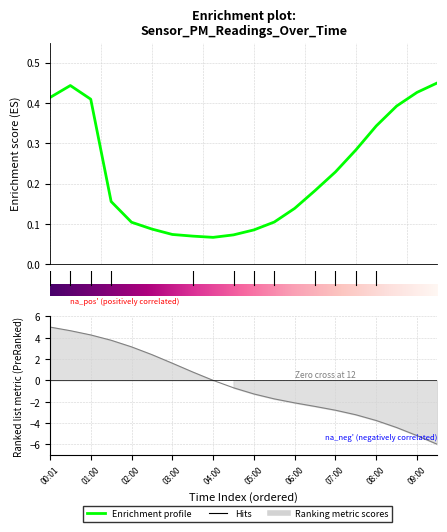

How many interior local peaks (higher than both neighbors) does the data have?

1